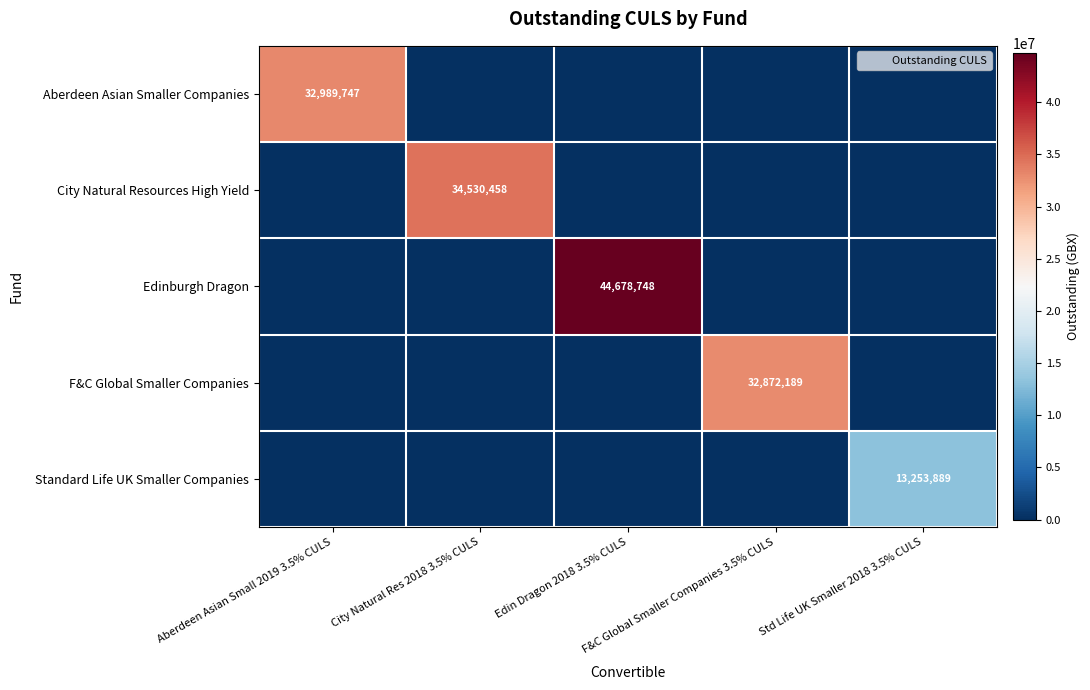

Between Std Life UK Smaller 2018 3.5% CULS and Aberdeen Asian Small 2019 3.5% CULS, which is larger?

Aberdeen Asian Small 2019 3.5% CULS